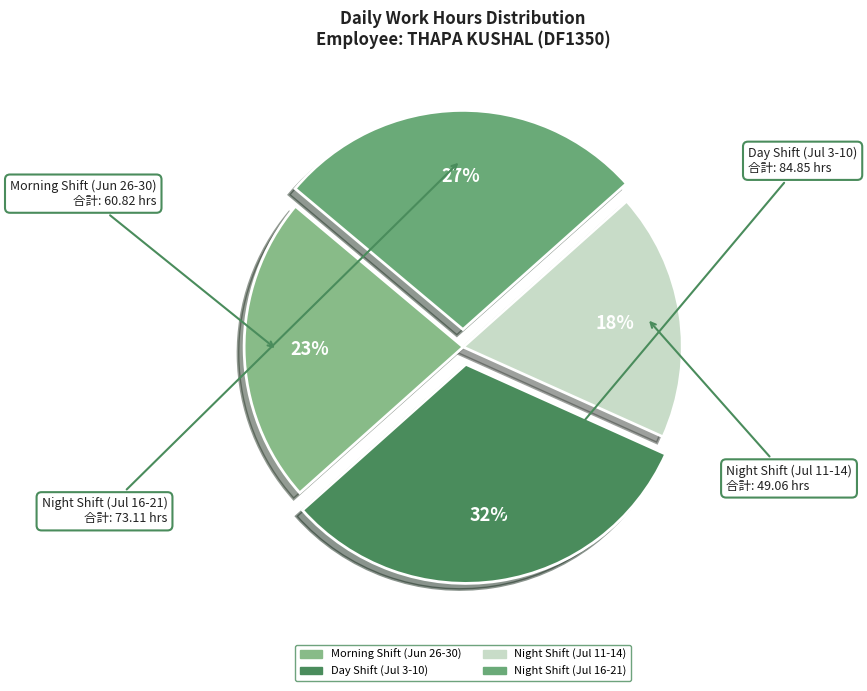

How many segments does this pie chart have?

4